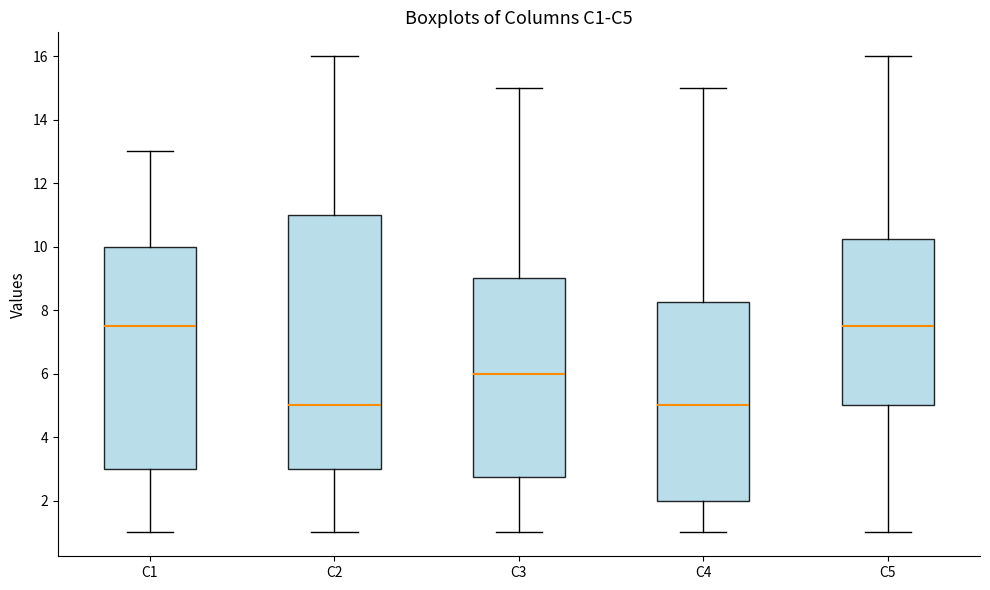

Reading left to right, transcribe this box plot: for each box, give where its median line is, the range the box spans, and where its two whiskers end, as read against the y-axis. The values are not printed on the chart, so give them approximately, as read against the axis.

C1: median 7.6, box 3.0 to 10.0, whiskers 1.0 to 13.0
C2: median 5.0, box 3.0 to 11.0, whiskers 1.0 to 16.0
C3: median 6.0, box 2.8 to 9.0, whiskers 1.0 to 15.0
C4: median 5.0, box 2.0 to 8.2, whiskers 1.0 to 15.0
C5: median 7.6, box 5.0 to 10.2, whiskers 1.0 to 16.0